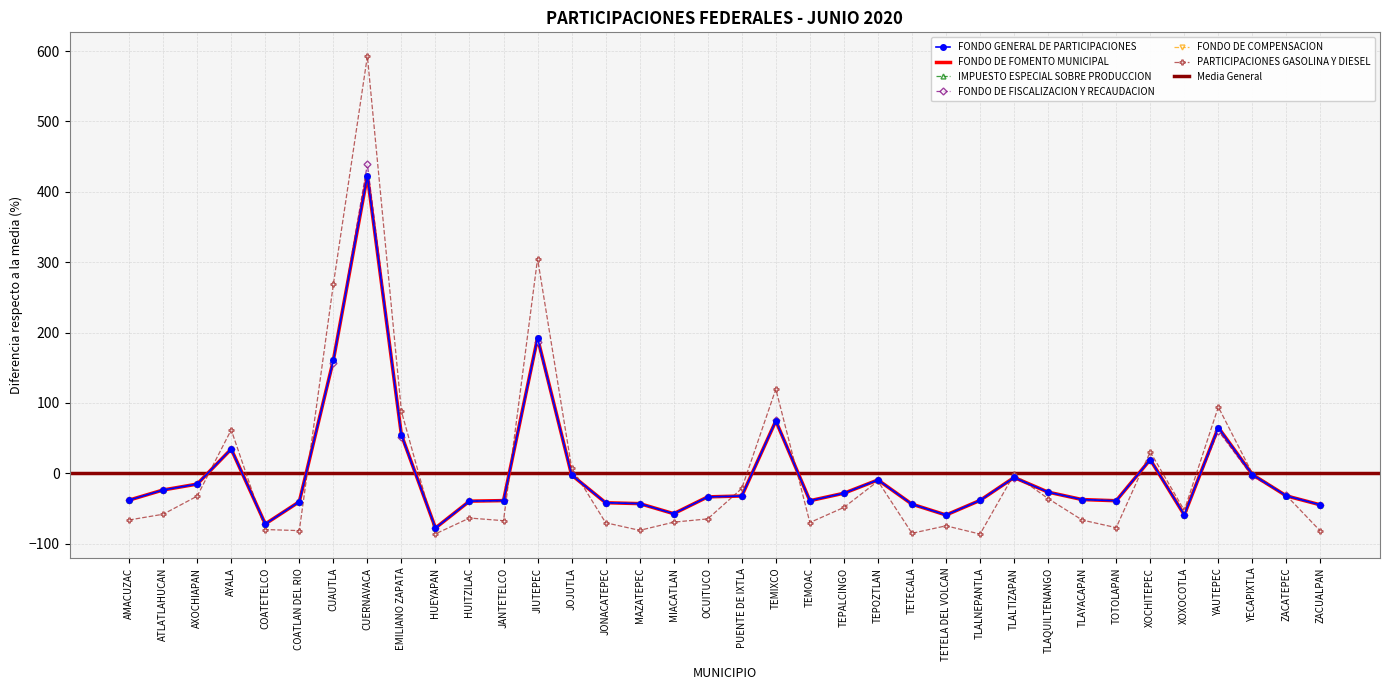

Where is PARTICIPACIONES GASOLINA Y DIESEL nearest to the value 253?

CUAUTLA